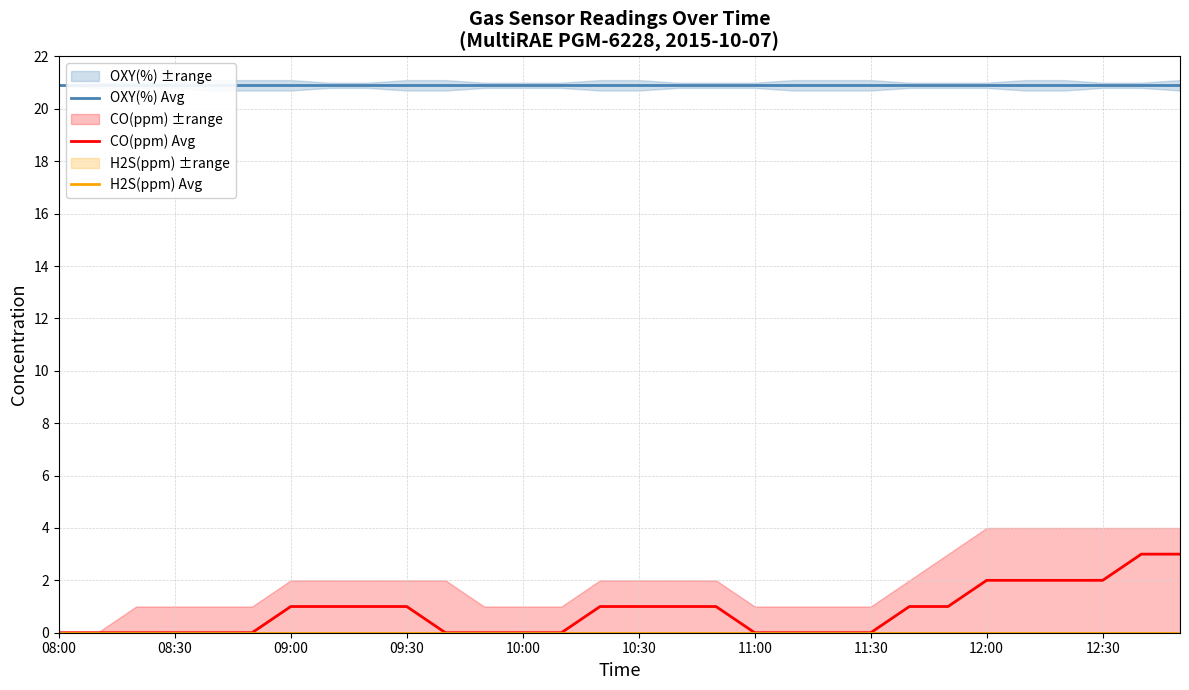

True or false: CO(ppm) Avg has a value of 1.0 at 13.

False